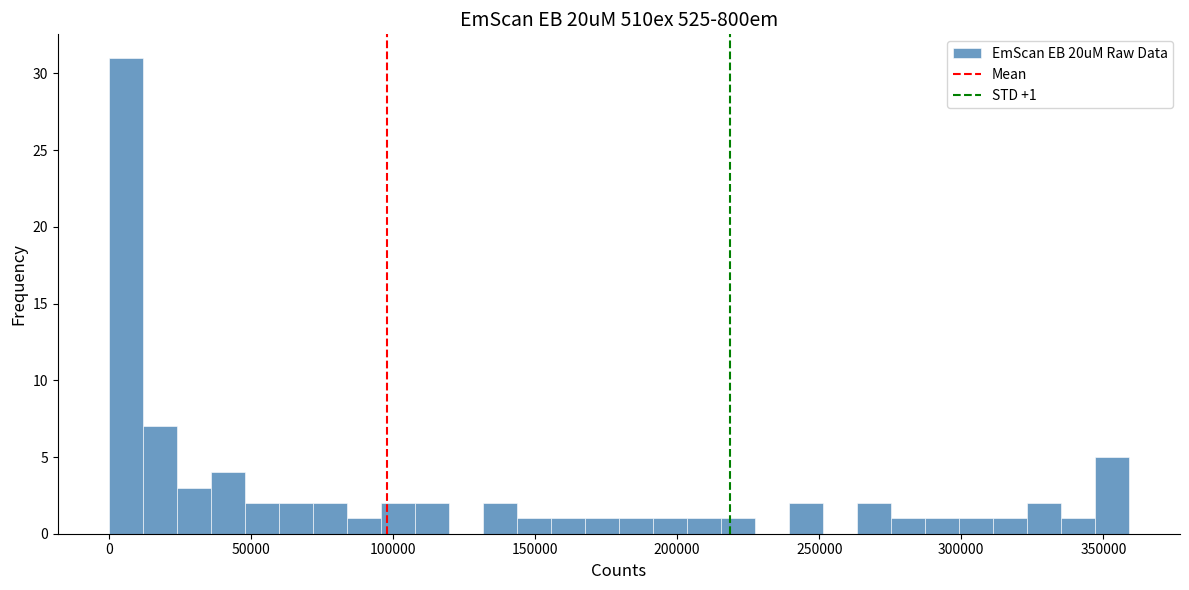

Read against the x-axis, roughly where is the centre of the tallest bar?

5000